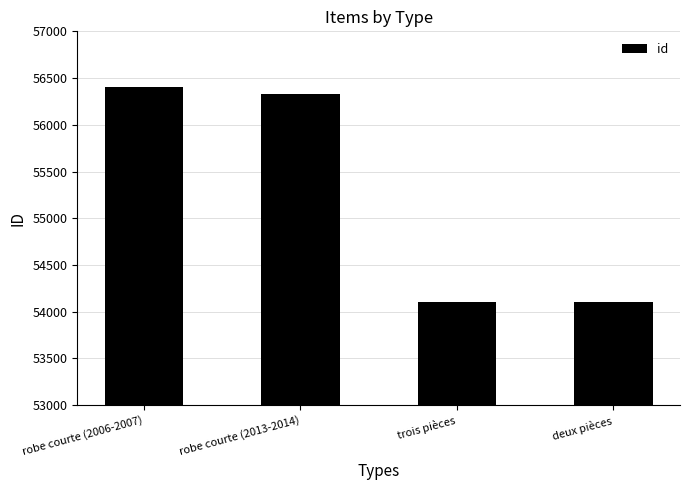

What is the change in value from robe courte (2006-2007) to trois pièces?

-2299